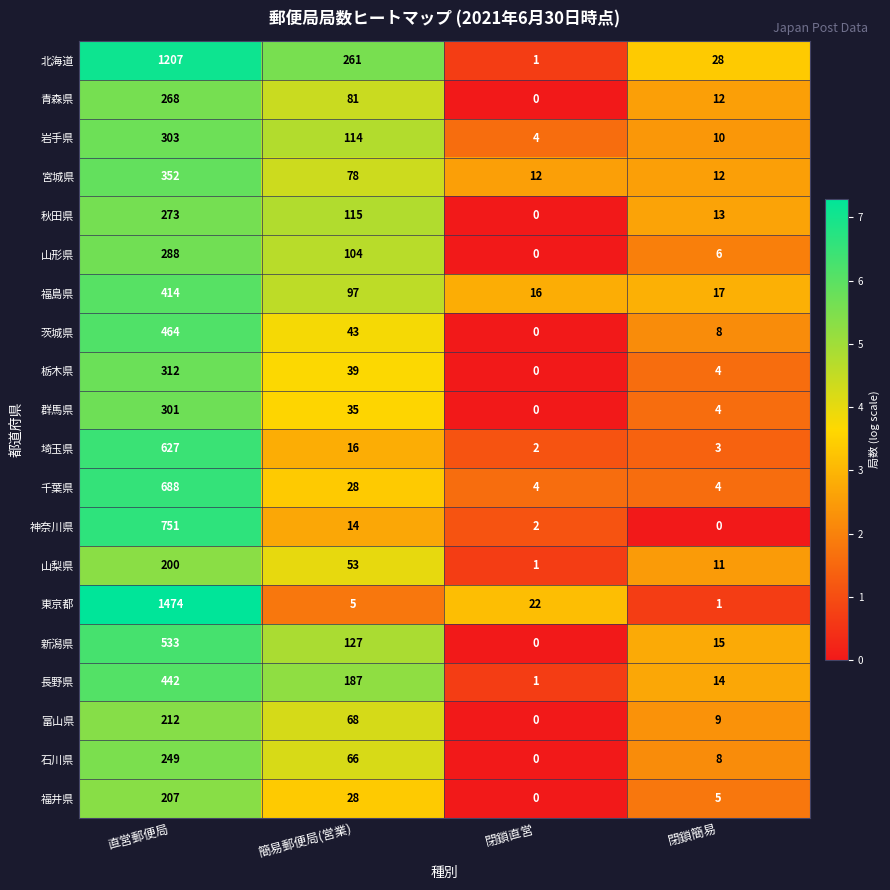

Which series has the largest total across all categories?

東京都